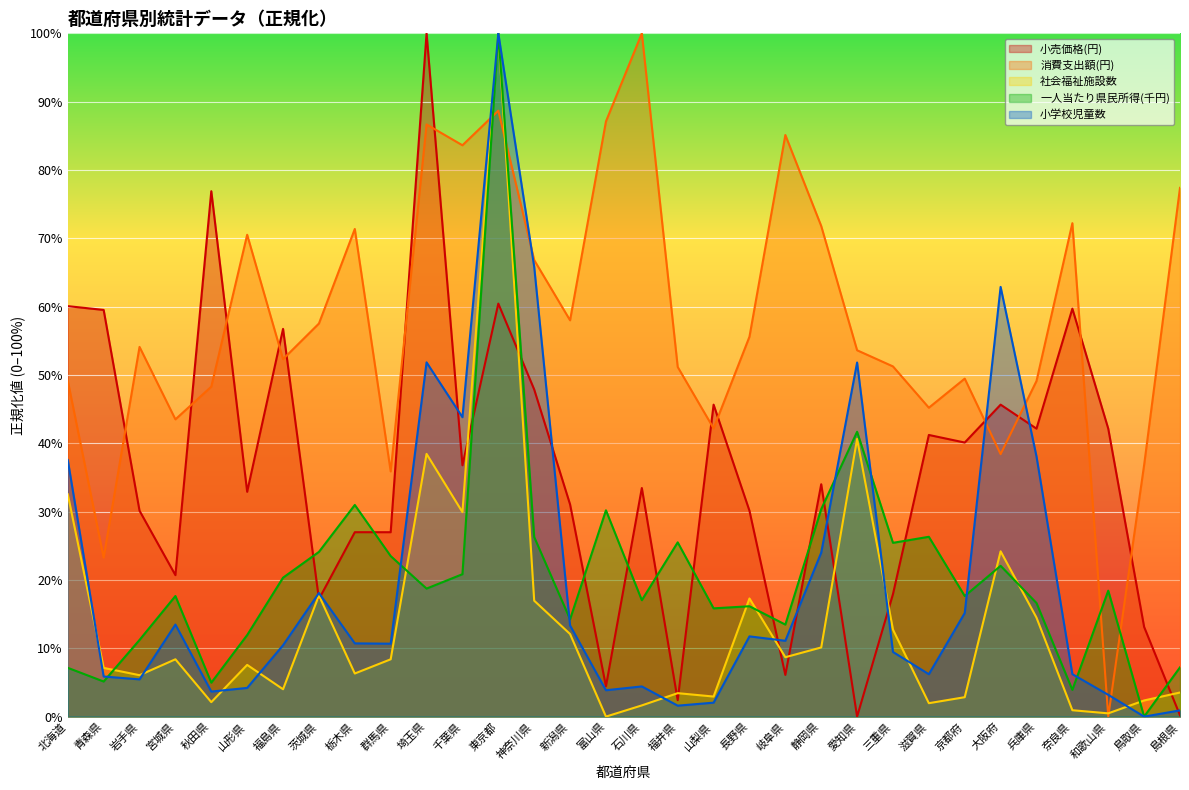

Which category has the highest value across all series?

埼玉県